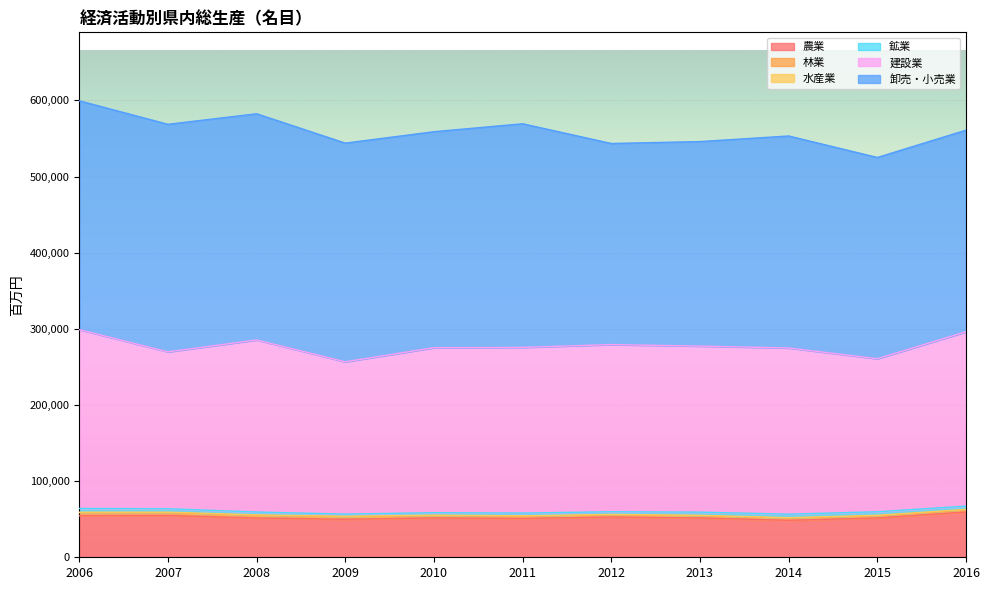

At which label does 林業 first exceed 2872?

2006